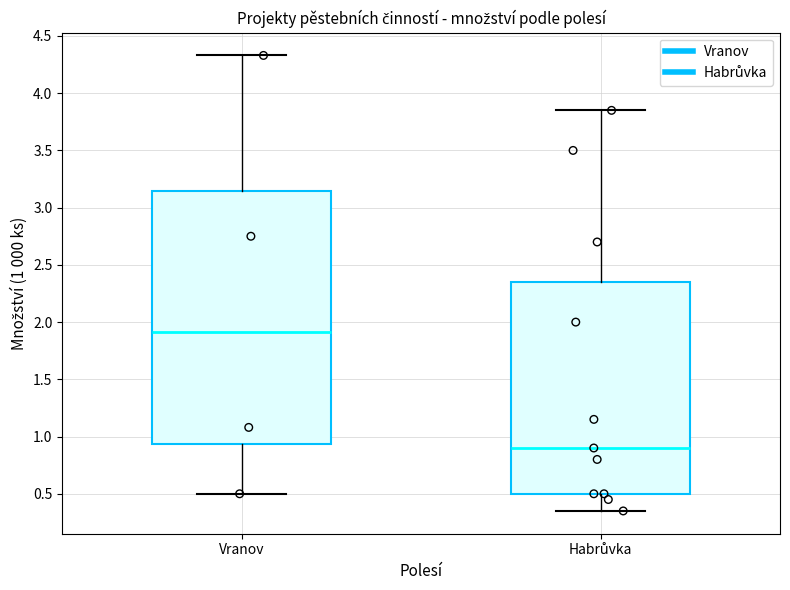

Which box's median line is the highest?

Vranov